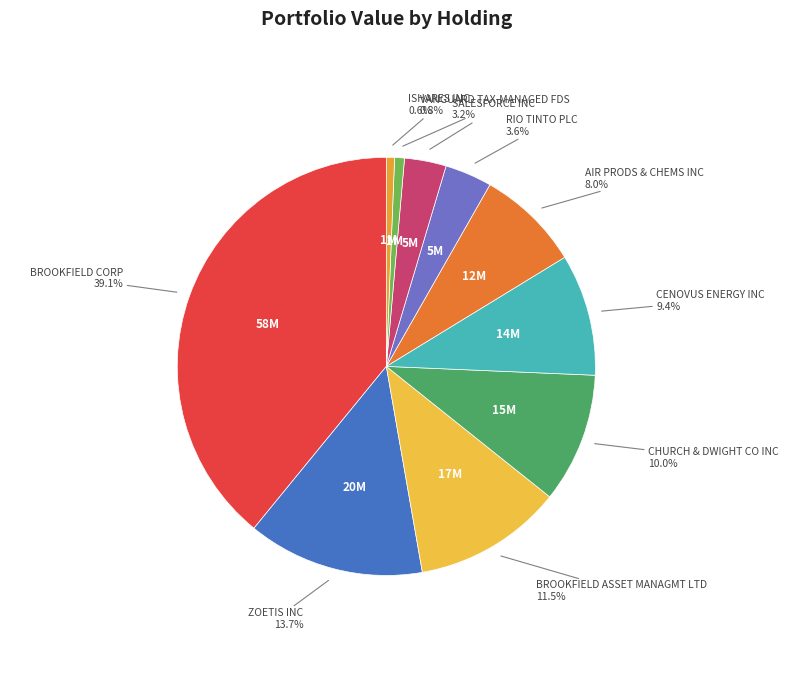

Which category has the biggest portion of the pie?

BROOKFIELD CORP